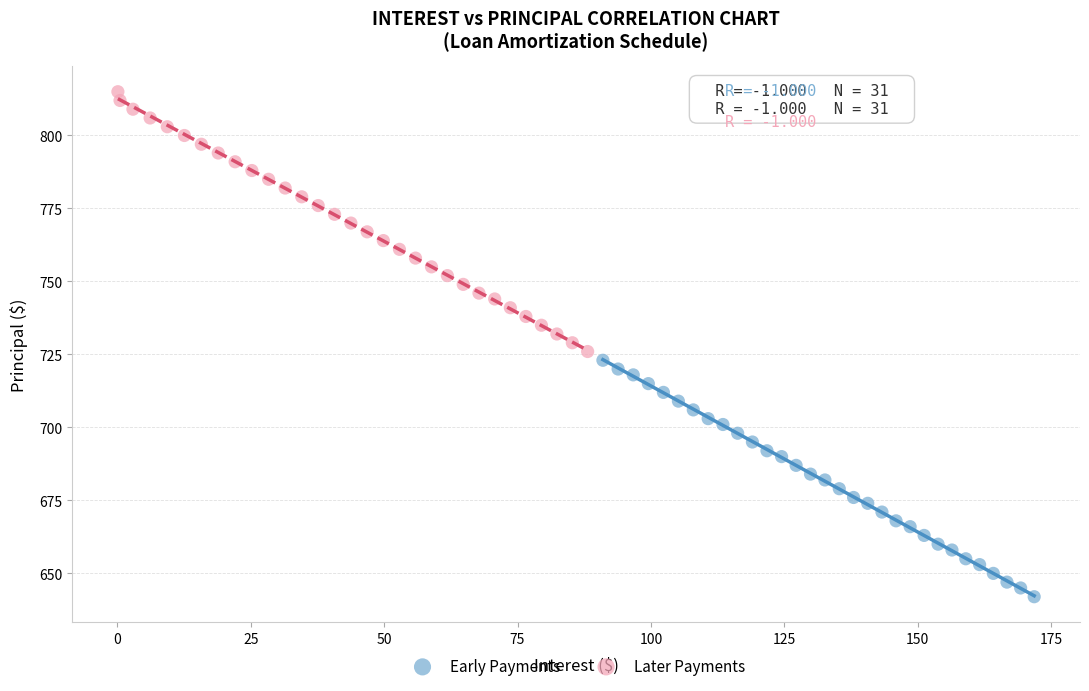

Which series has the widest spread of Y values?

Later Payments